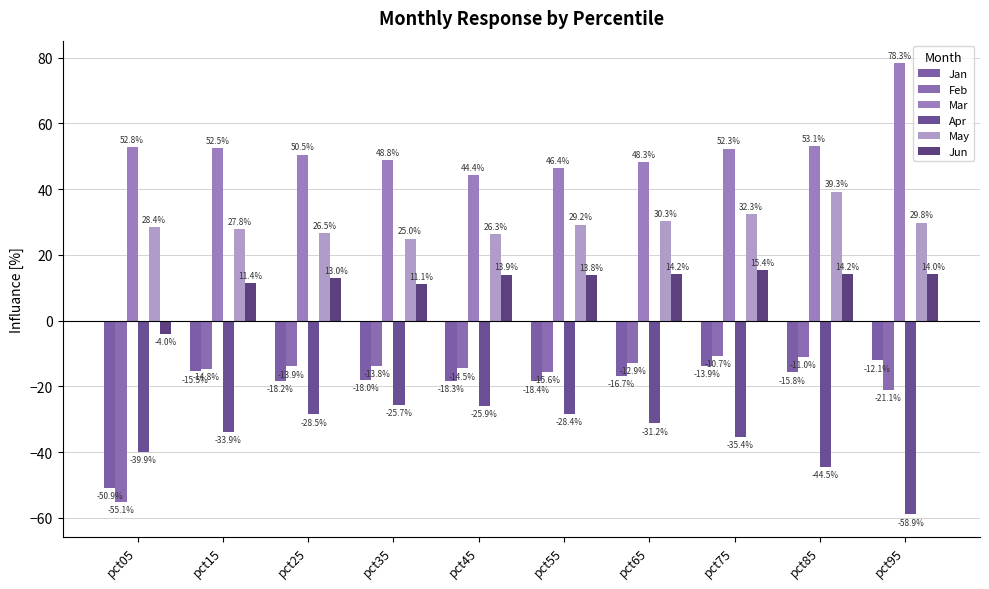

Where does the Mar series first go above 52?

pct05